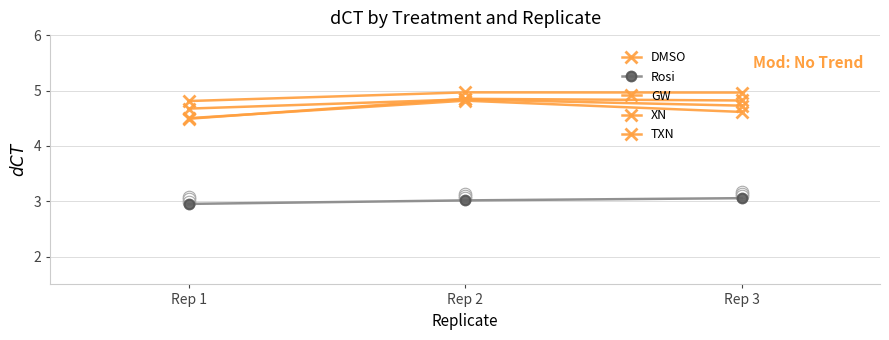

What is the value of the DMSO point at the 1st from the left?

4.5